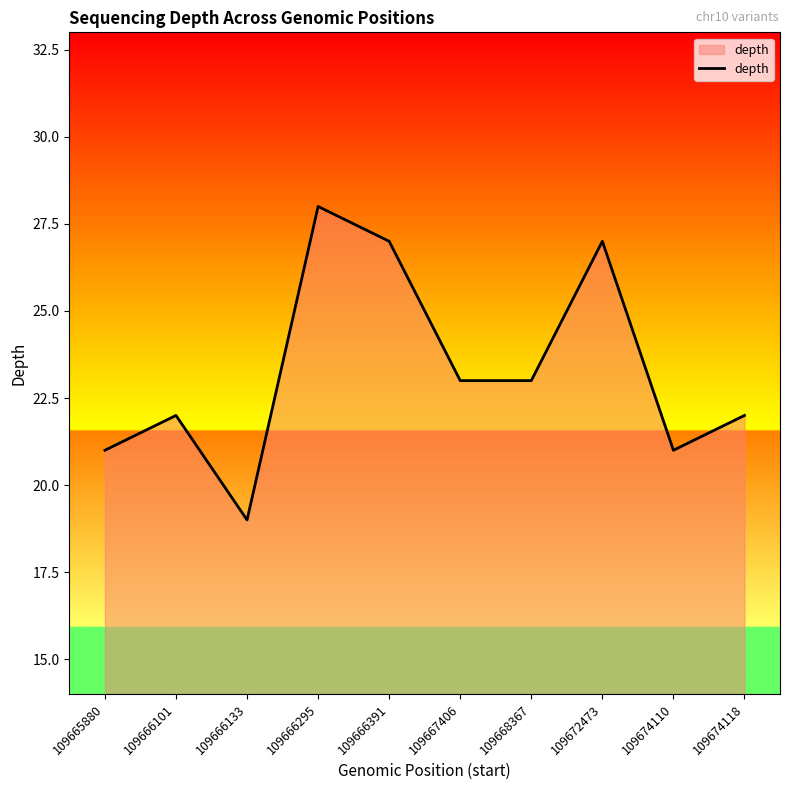

The chart shows a value of 45 at 109672473. True or false?

False